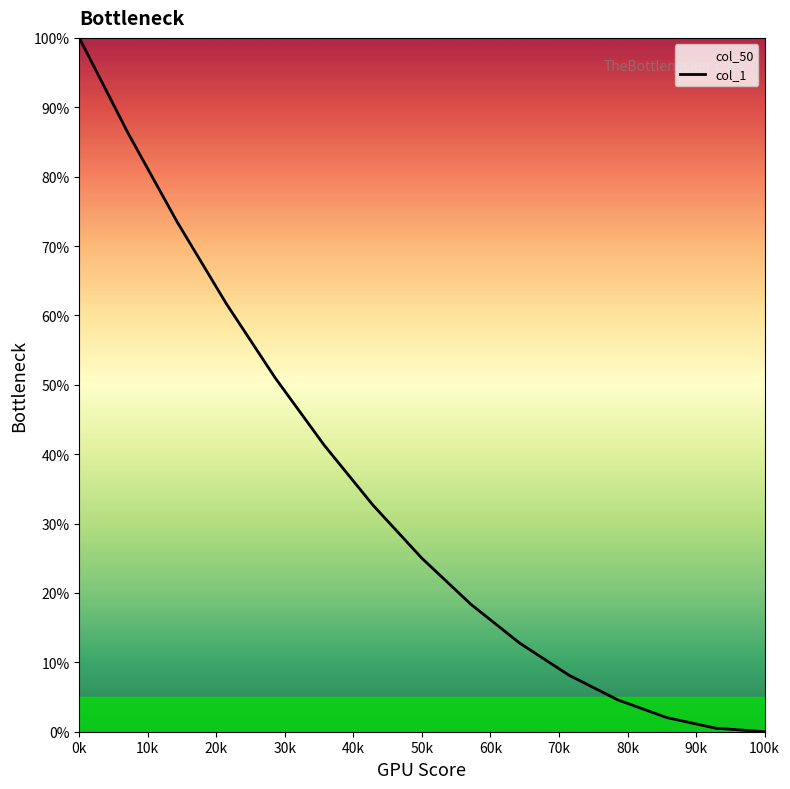

What is the greatest value displayed?

100.0